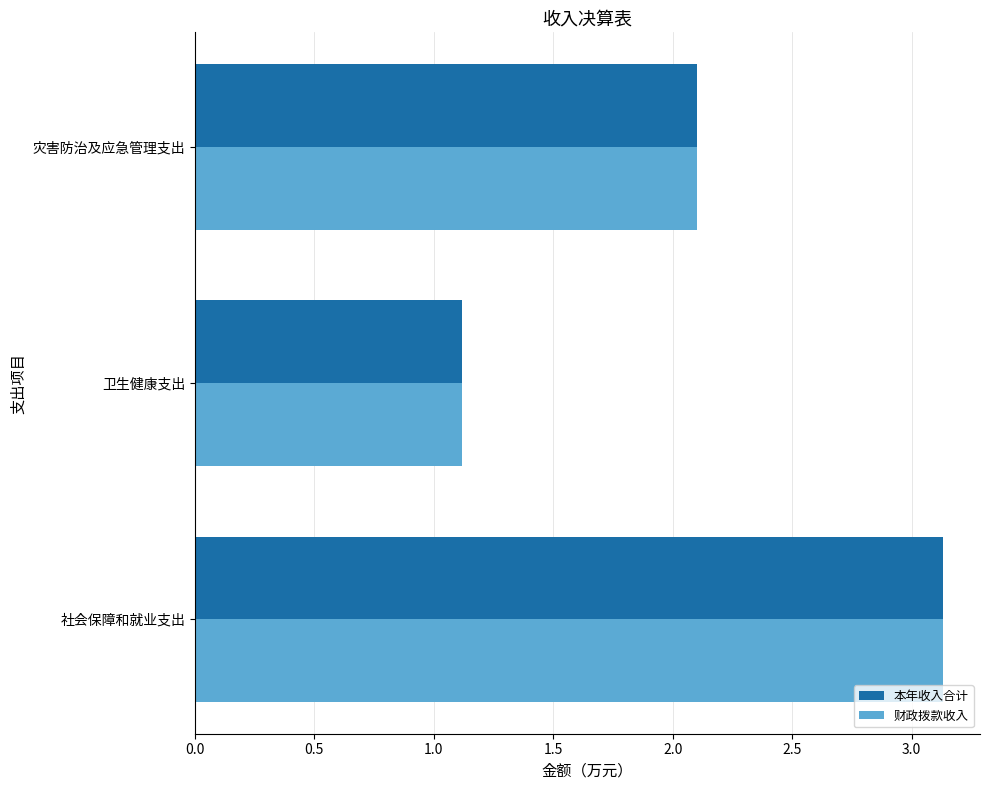

What is the minimum value for 本年收入合计?

1.1